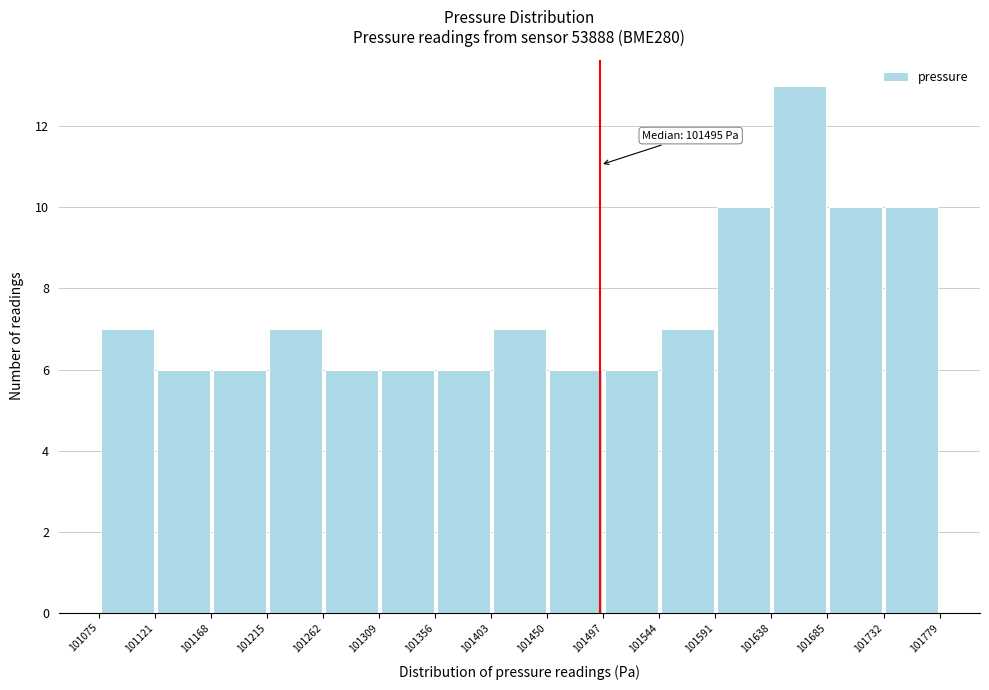

Which range on the x-axis has the tallest bar?

101638 to 101685